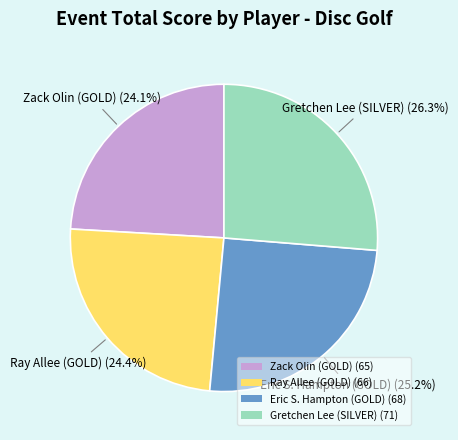

Does Gretchen Lee (SILVER) represent more than half of the total?

No